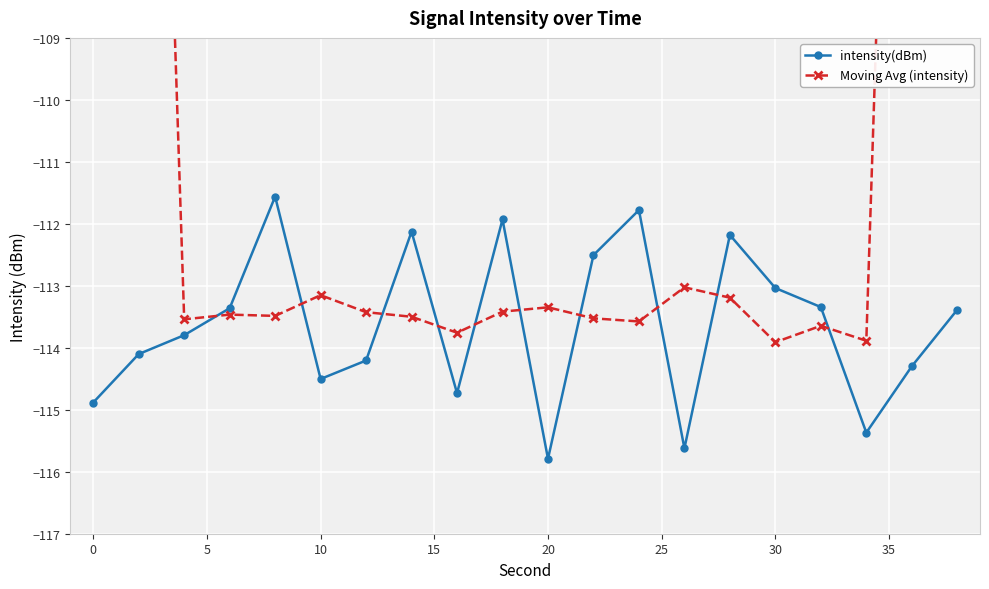

How many interior local peaks does the Moving Avg (intensity) series have?

5